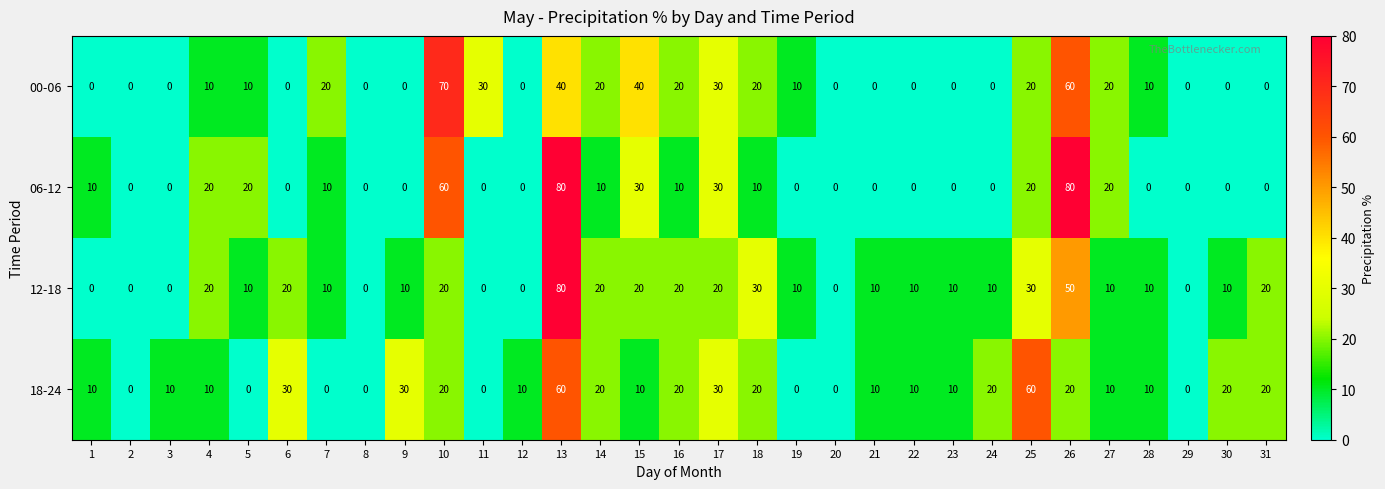

What value does the 00-06 series have at 5, to the nearest 10?

10